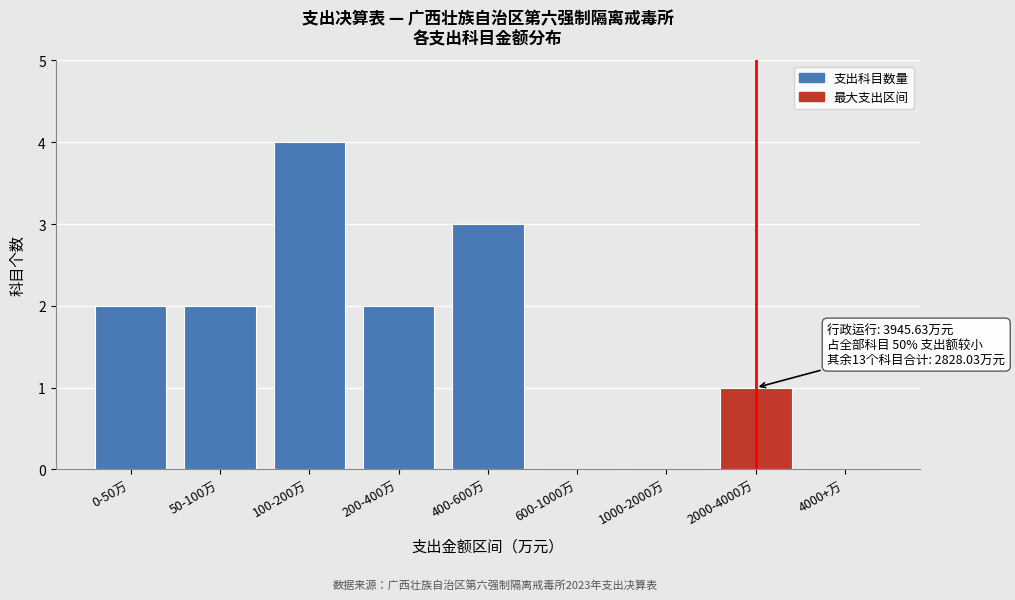

Reading left to right, extract all data points from this chart.

0-50万=2	50-100万=2	100-200万=4	200-400万=2	400-600万=3	600-1000万=0	1000-2000万=0	2000-4000万=1	4000+万=0